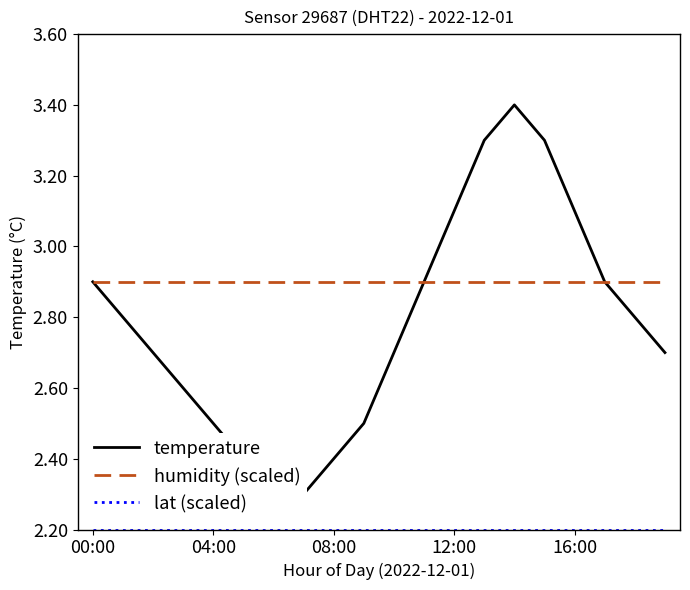

What is the total value across all series at 6?

7.4